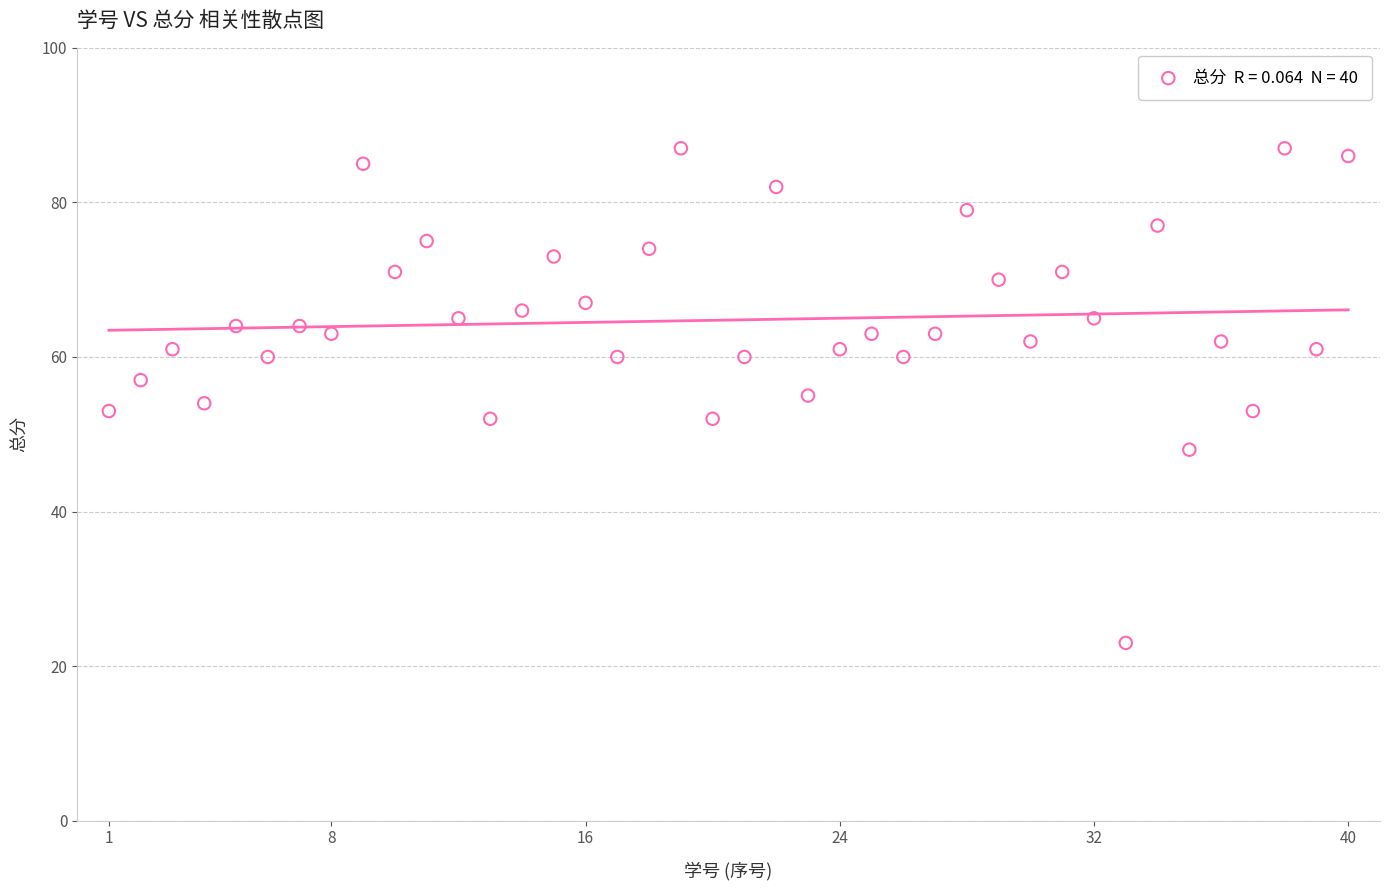

What is the range of X values (max minus min)?

39